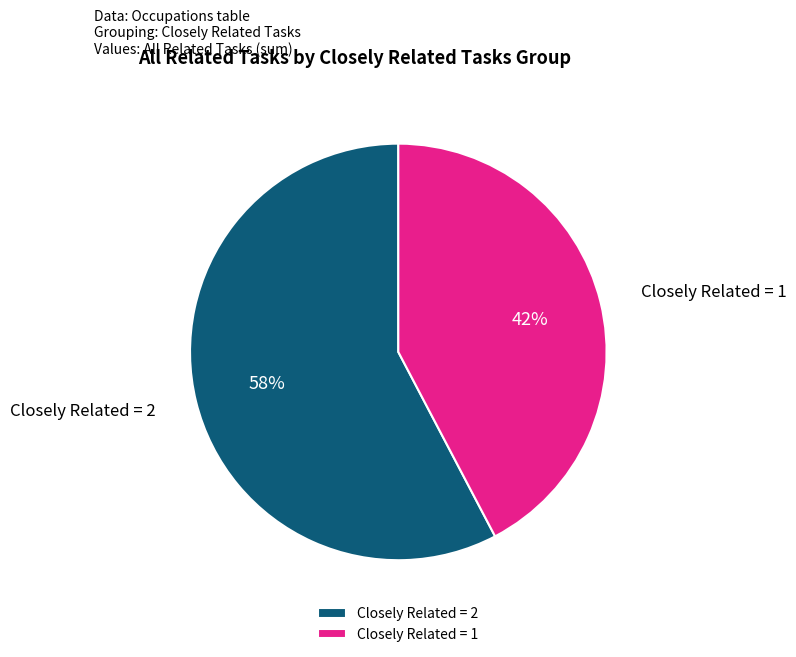

Count the number of slices in the pie.

2